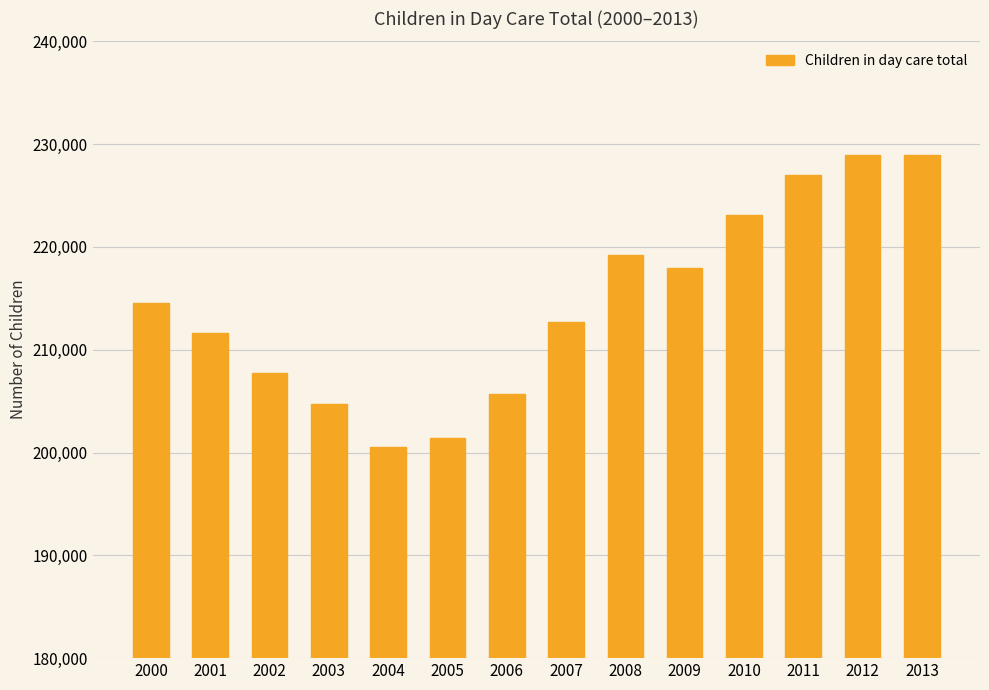

Reading left to right, extract all data points from this chart.

2000=214547	2001=211647	2002=207699	2003=204699	2004=200520	2005=201420	2006=205684	2007=212745	2008=219198	2009=217998	2010=223088	2011=226958	2012=228981	2013=228981